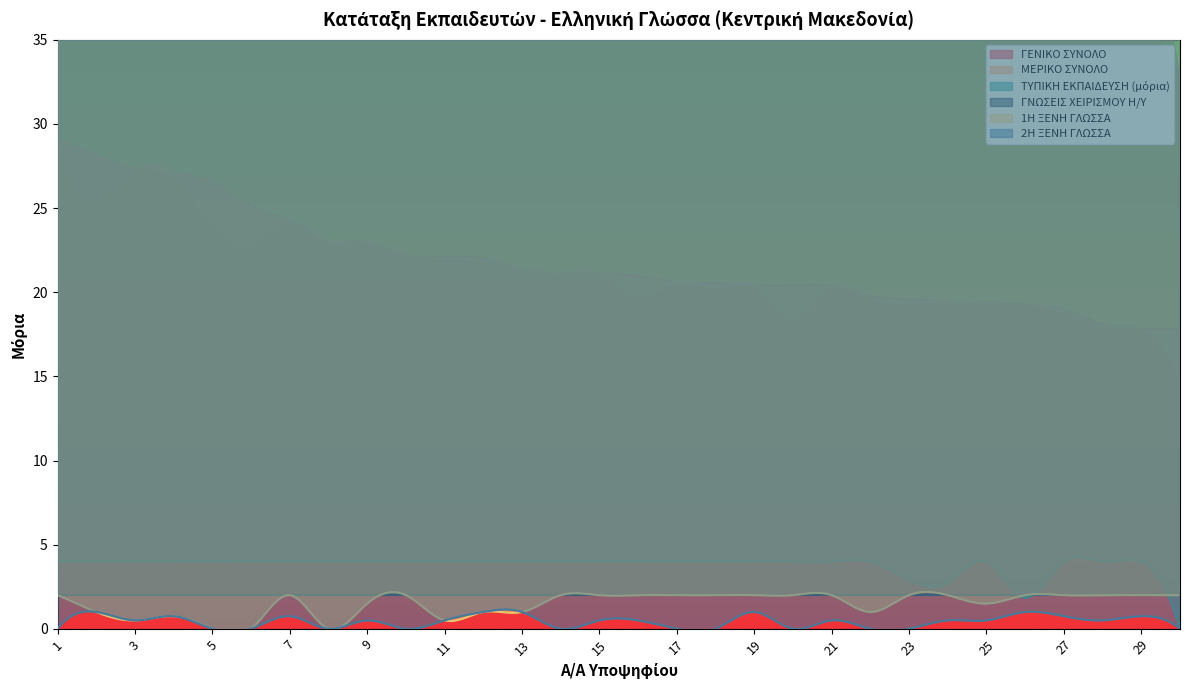

What is the difference between the maximum and minimum values in the ΓΕΝΙΚΟ ΣΥΝΟΛΟ series?

11.2